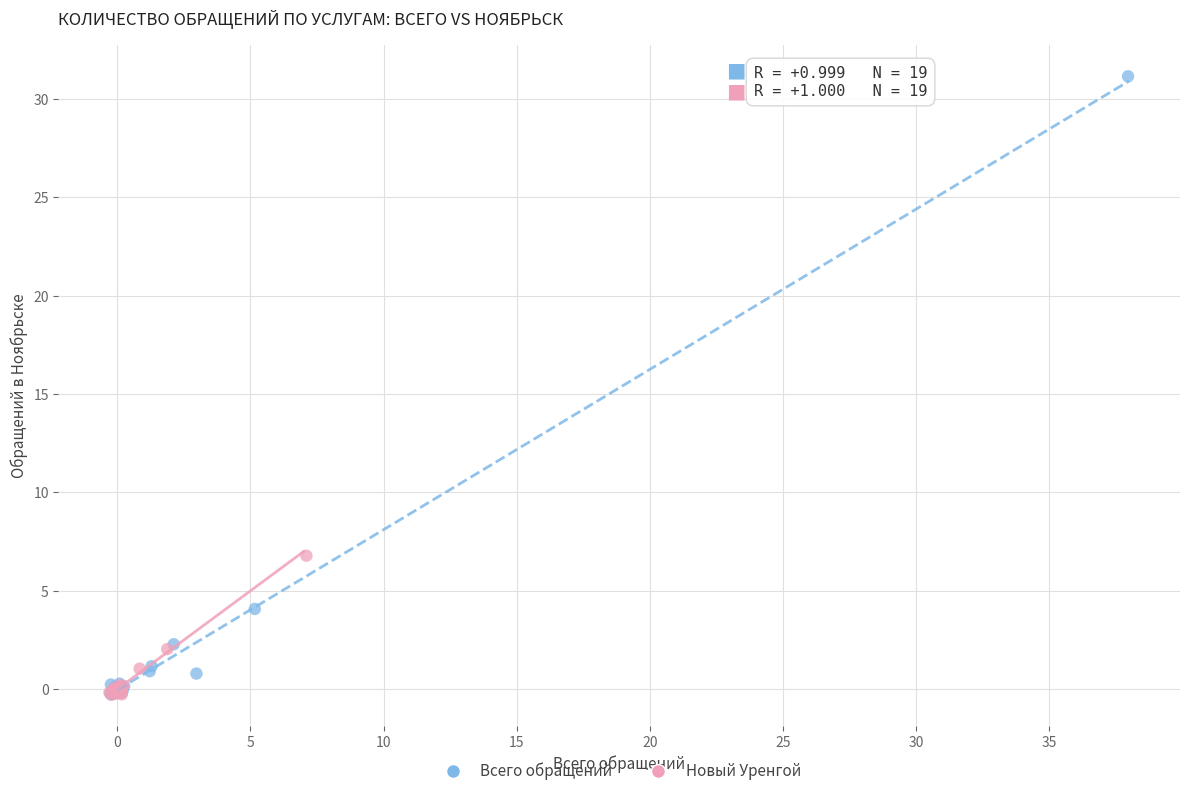

Which series contains the highest Y value?

Всего обращений